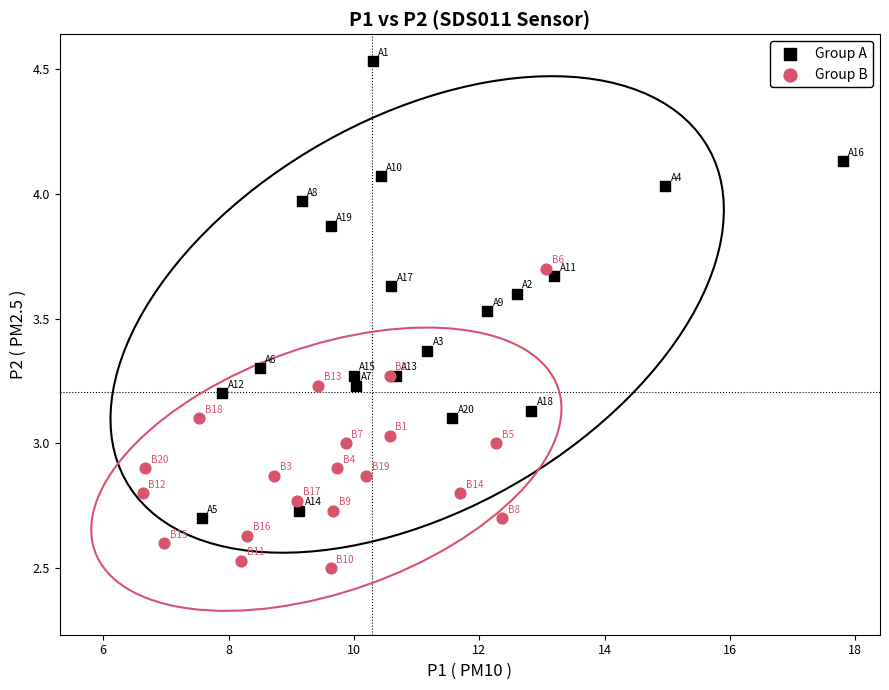

Which series has the widest spread of Y values?

Group A